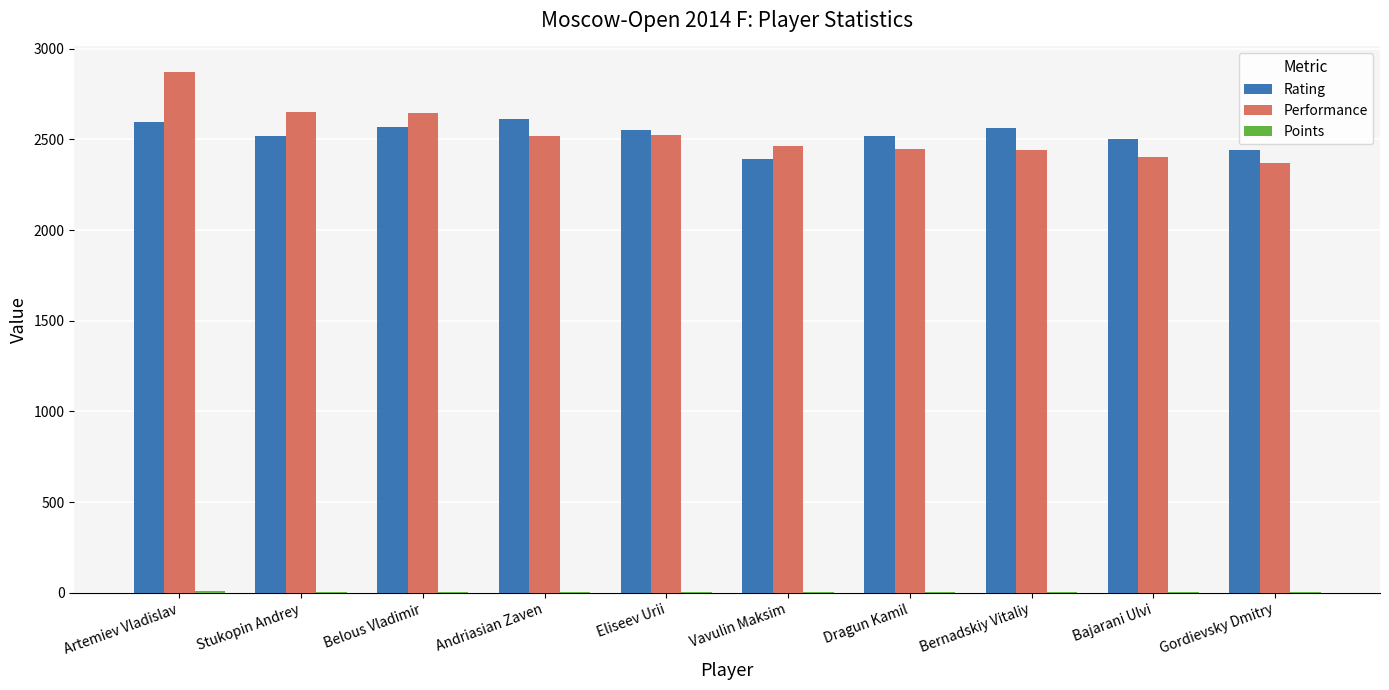

Between Artemiev Vladislav and Dragun Kamil, which series saw the biggest shift?

Performance